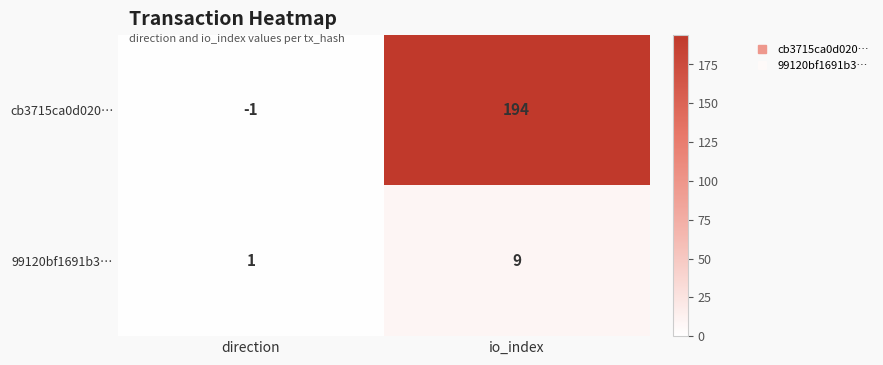

Which category has the lowest value across all series?

direction